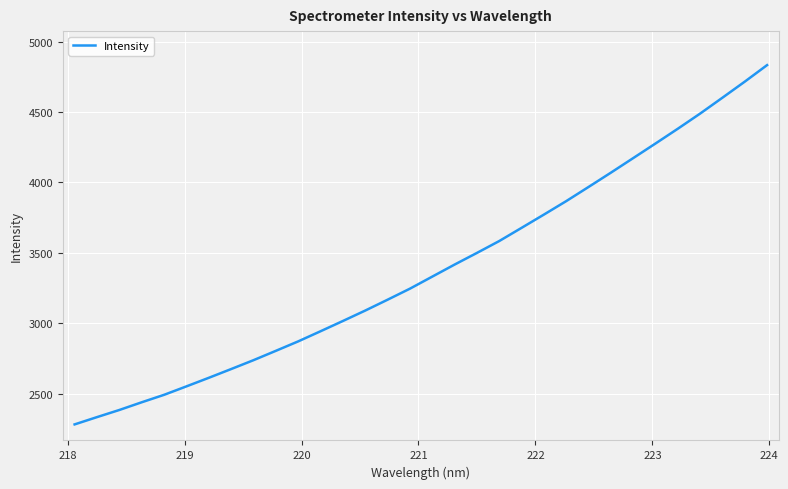

What is the difference between the maximum and minimum values?

2552.5